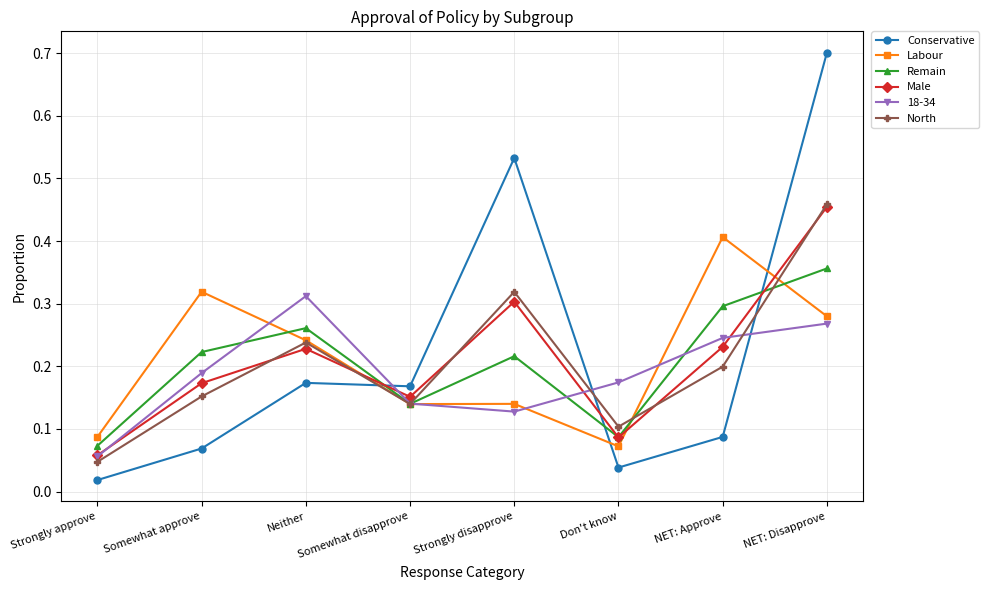

Which series ends up on top after the final intersection of Remain and Conservative?

Conservative